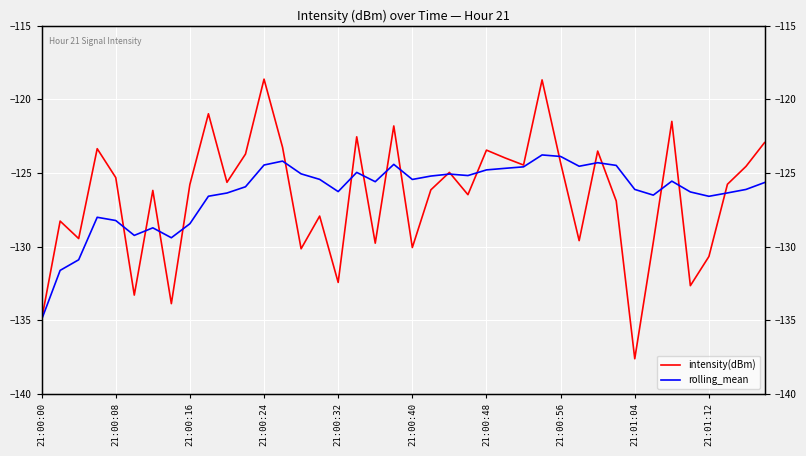

What is the highest value of the intensity(dBm) series?

-118.6